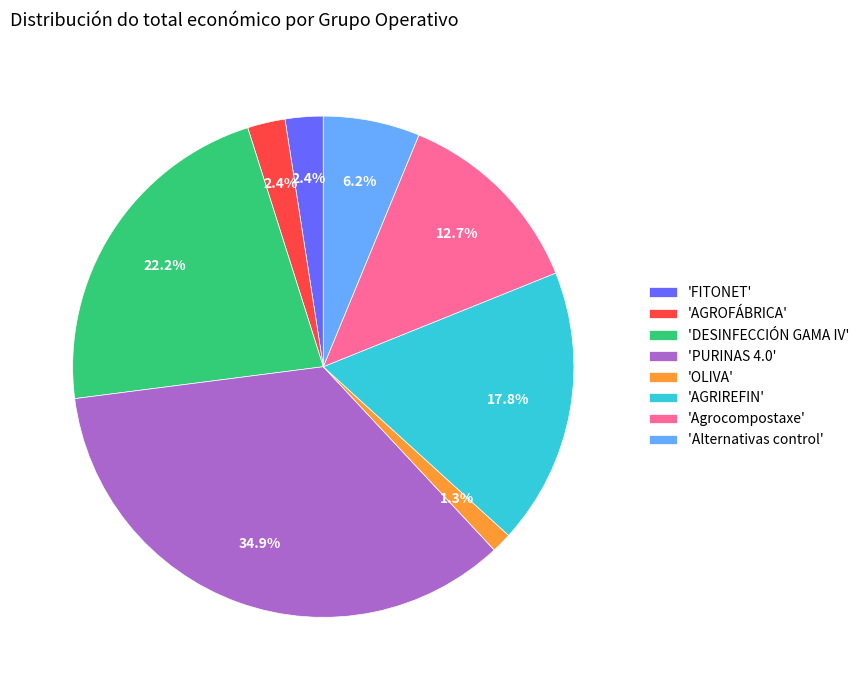

Which slice is the smallest?

'OLIVA'